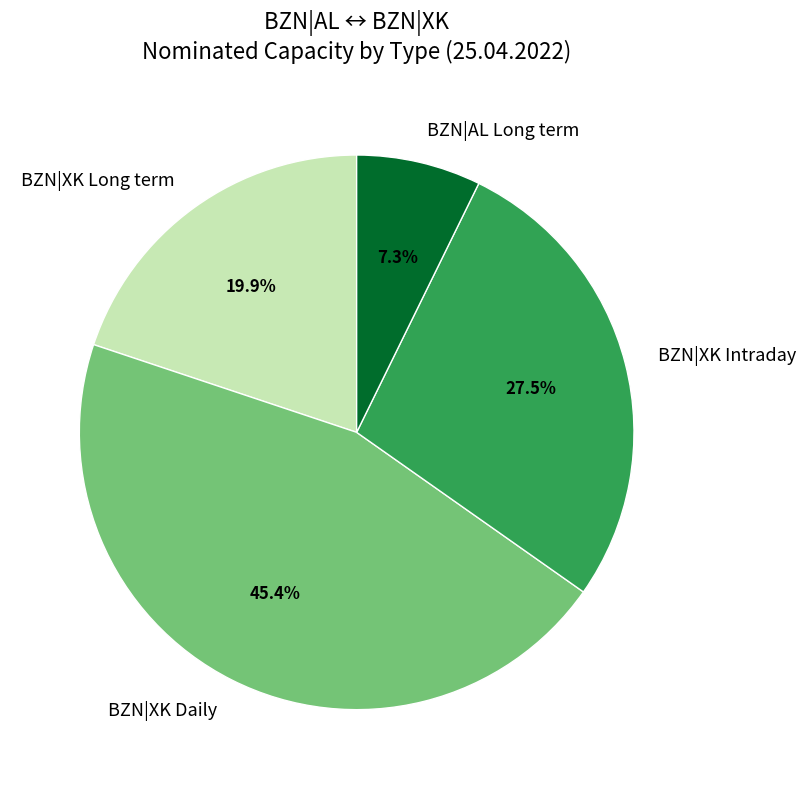

Combined, do BZN|XK Intraday and BZN|AL Long term account for over 50%?

No